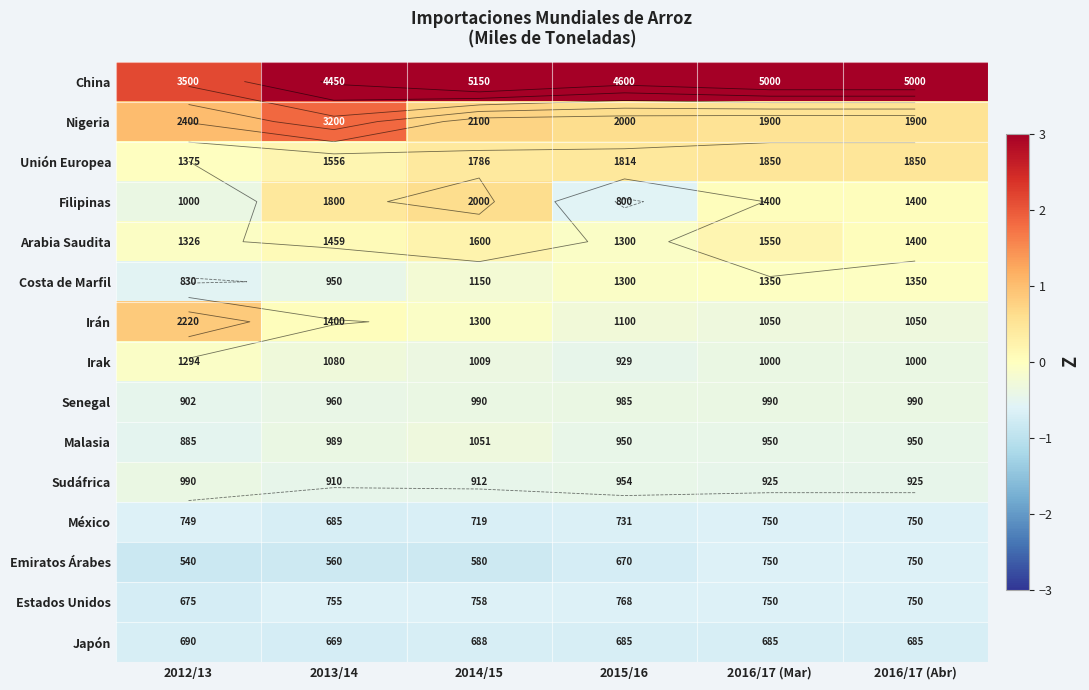

Rank the series by their maximum value, from lowest to highest.

Japón, México, Emiratos Árabes, Estados Unidos, Senegal, Sudáfrica, Malasia, Irak, Costa de Marfil, Arabia Saudita, Unión Europea, Filipinas, Irán, Nigeria, China